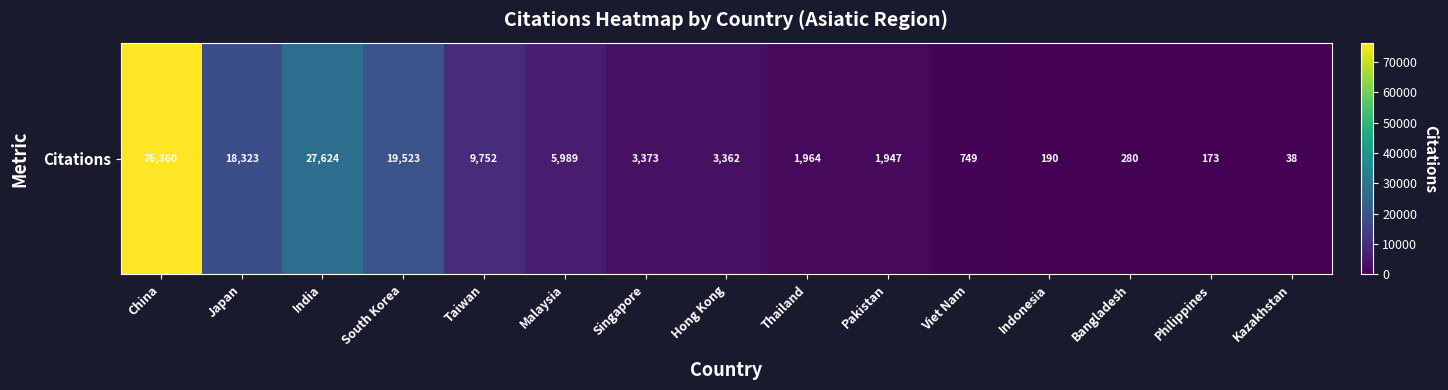

How many data points are less than 3362?

7